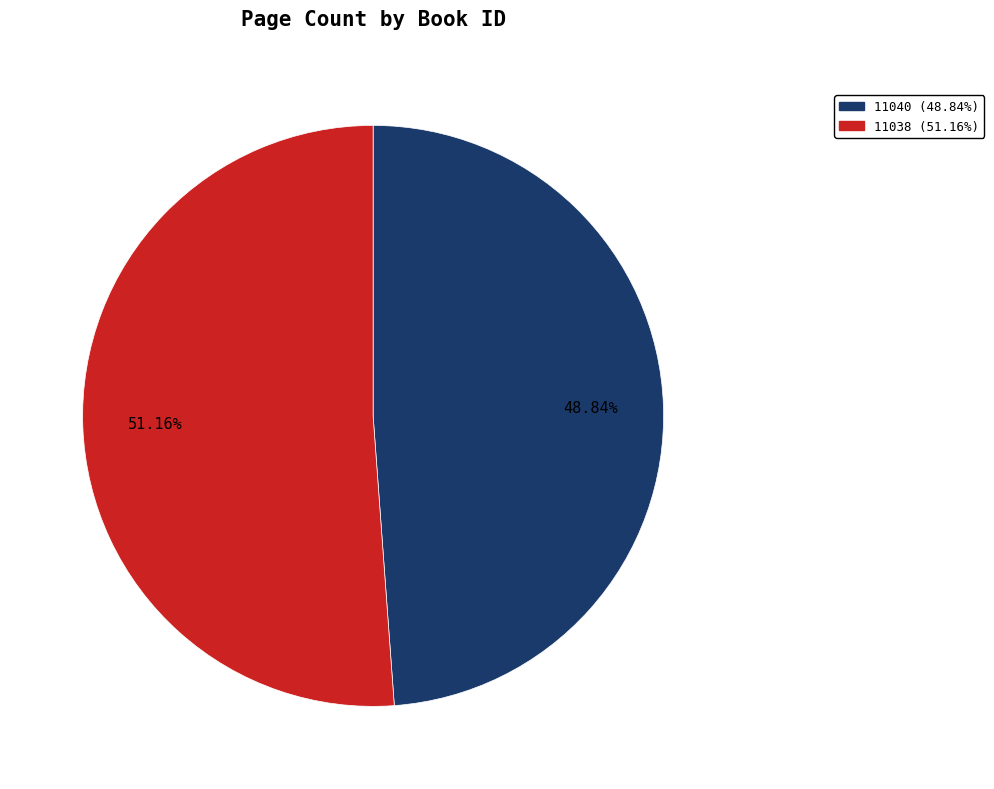

Combined, do 11038 and 11040 account for over 50%?

Yes